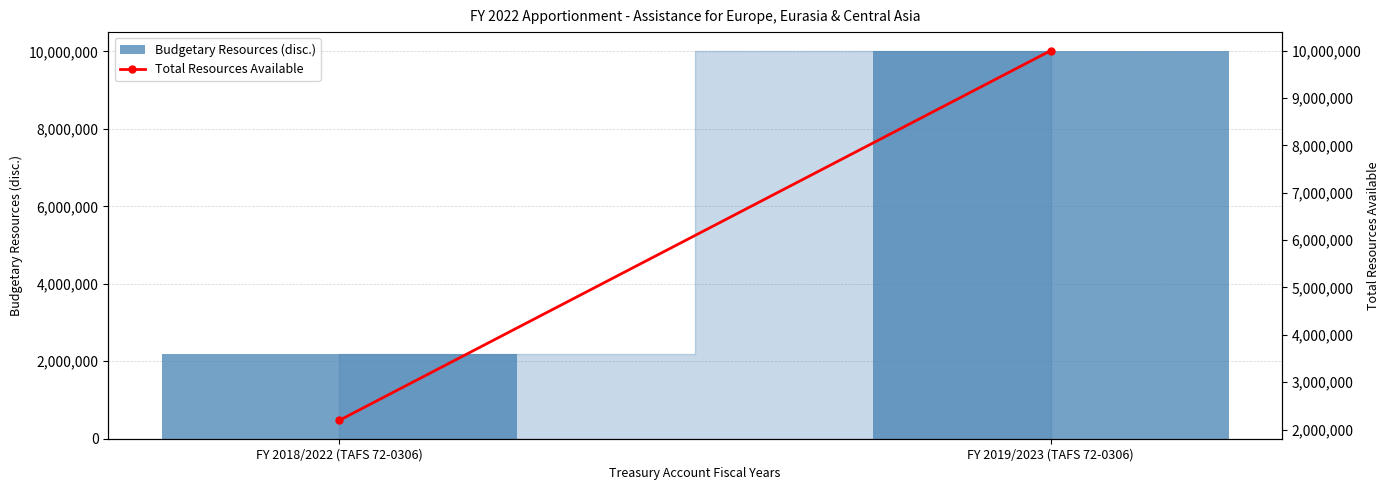

Is the value of Total Resources Available at FY 2019/2023 (TAFS 72-0306) greater than the value of Budgetary Resources (disc.) at FY 2019/2023 (TAFS 72-0306)?

No